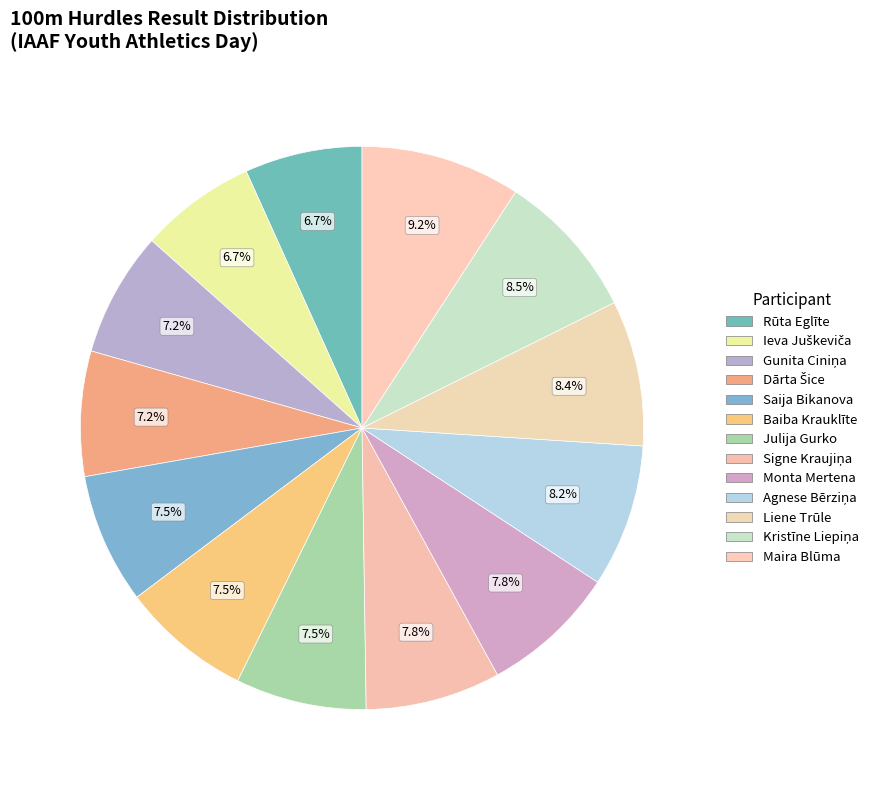

How many segments does this pie chart have?

13